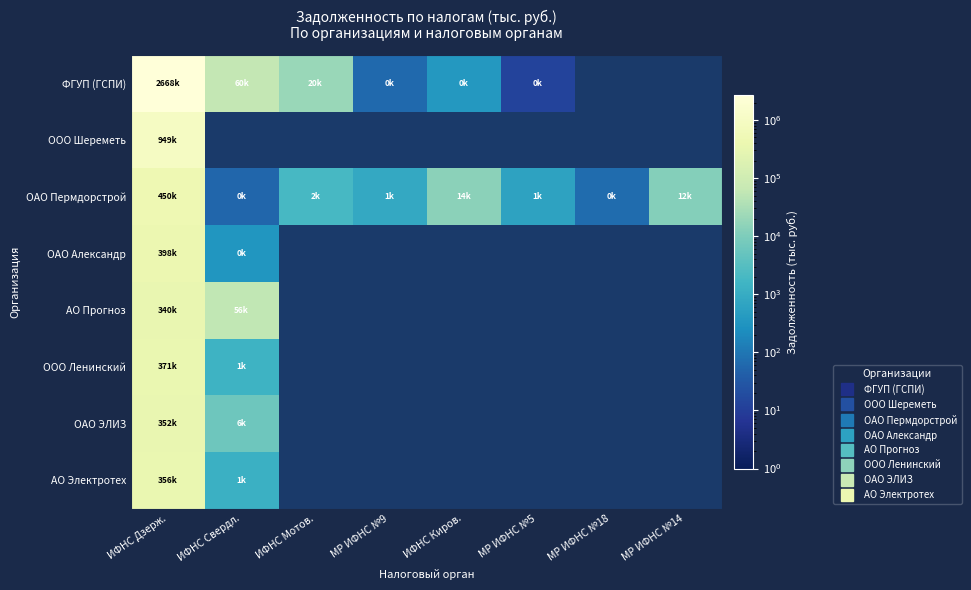

Reading left to right, list all the values displayed in this chart.

ФГУП (ГСПИ): ИФНС Дзерж.=2667956.0	ИФНС Свердл.=60143.1	ИФНС Мотов.=19951.1	МР ИФНС №9=64.1	ИФНС Киров.=365.0	МР ИФНС №5=13.4	МР ИФНС №18=0.0	МР ИФНС №14=0.0
ООО Шереметь: ИФНС Дзерж.=948652.3	ИФНС Свердл.=0.0	ИФНС Мотов.=0.0	МР ИФНС №9=0.0	ИФНС Киров.=0.0	МР ИФНС №5=0.0	МР ИФНС №18=0.0	МР ИФНС №14=0.0
ОАО Пермдорстрой: ИФНС Дзерж.=449734.7	ИФНС Свердл.=54.3	ИФНС Мотов.=2009.1	МР ИФНС №9=839.4	ИФНС Киров.=14381.0	МР ИФНС №5=647.1	МР ИФНС №18=68.6	МР ИФНС №14=12258.4
ОАО Александр: ИФНС Дзерж.=397544.0	ИФНС Свердл.=336.1	ИФНС Мотов.=0.0	МР ИФНС №9=0.0	ИФНС Киров.=0.0	МР ИФНС №5=0.0	МР ИФНС №18=0.0	МР ИФНС №14=0.0
АО Прогноз: ИФНС Дзерж.=339843.4	ИФНС Свердл.=56472.4	ИФНС Мотов.=0.0	МР ИФНС №9=0.0	ИФНС Киров.=0.0	МР ИФНС №5=0.0	МР ИФНС №18=0.0	МР ИФНС №14=0.0
ООО Ленинский: ИФНС Дзерж.=370821.8	ИФНС Свердл.=1450.2	ИФНС Мотов.=0.0	МР ИФНС №9=0.0	ИФНС Киров.=0.0	МР ИФНС №5=0.0	МР ИФНС №18=0.0	МР ИФНС №14=0.0
ОАО ЭЛИЗ: ИФНС Дзерж.=352471.0	ИФНС Свердл.=6195.1	ИФНС Мотов.=0.0	МР ИФНС №9=0.0	ИФНС Киров.=0.0	МР ИФНС №5=0.0	МР ИФНС №18=0.0	МР ИФНС №14=0.0
АО Электротех: ИФНС Дзерж.=355501.3	ИФНС Свердл.=1269.3	ИФНС Мотов.=0.0	МР ИФНС №9=0.0	ИФНС Киров.=0.0	МР ИФНС №5=0.0	МР ИФНС №18=0.0	МР ИФНС №14=0.0